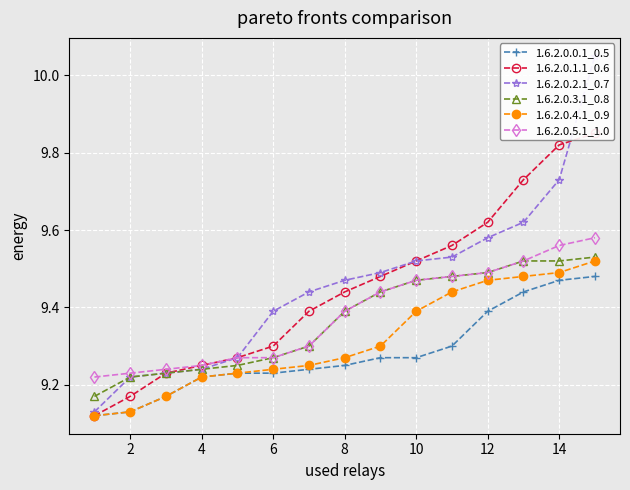

Reading left to right, list all the values displayed in this chart.

1.6.2.0.0.1_0.5: 9.1	9.1	9.2	9.2	9.2	9.2	9.2	9.2	9.3	9.3	9.3	9.4	9.4	9.5	9.5
1.6.2.0.1.1_0.6: 9.1	9.2	9.2	9.2	9.3	9.3	9.4	9.4	9.5	9.5	9.6	9.6	9.7	9.8	9.8
1.6.2.0.2.1_0.7: 9.1	9.2	9.2	9.2	9.3	9.4	9.4	9.5	9.5	9.5	9.5	9.6	9.6	9.7	10.1
1.6.2.0.3.1_0.8: 9.2	9.2	9.2	9.2	9.2	9.3	9.3	9.4	9.4	9.5	9.5	9.5	9.5	9.5	9.5
1.6.2.0.4.1_0.9: 9.1	9.1	9.2	9.2	9.2	9.2	9.2	9.3	9.3	9.4	9.4	9.5	9.5	9.5	9.5
1.6.2.0.5.1_1.0: 9.2	9.2	9.2	9.2	9.3	9.3	9.3	9.4	9.4	9.5	9.5	9.5	9.5	9.6	9.6